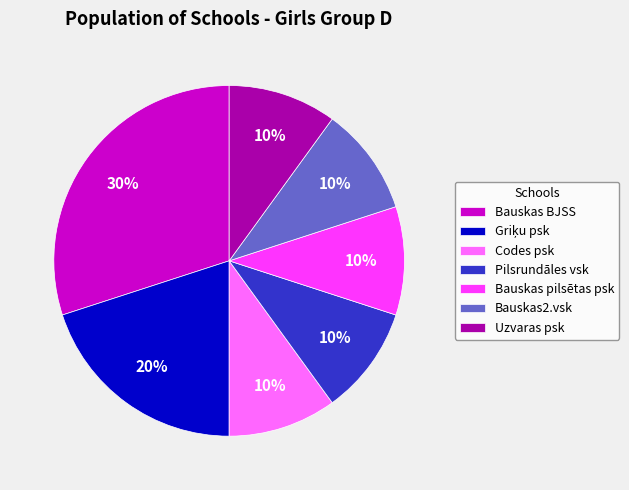

Between Bauskas BJSS and Codes psk, which is larger?

Bauskas BJSS